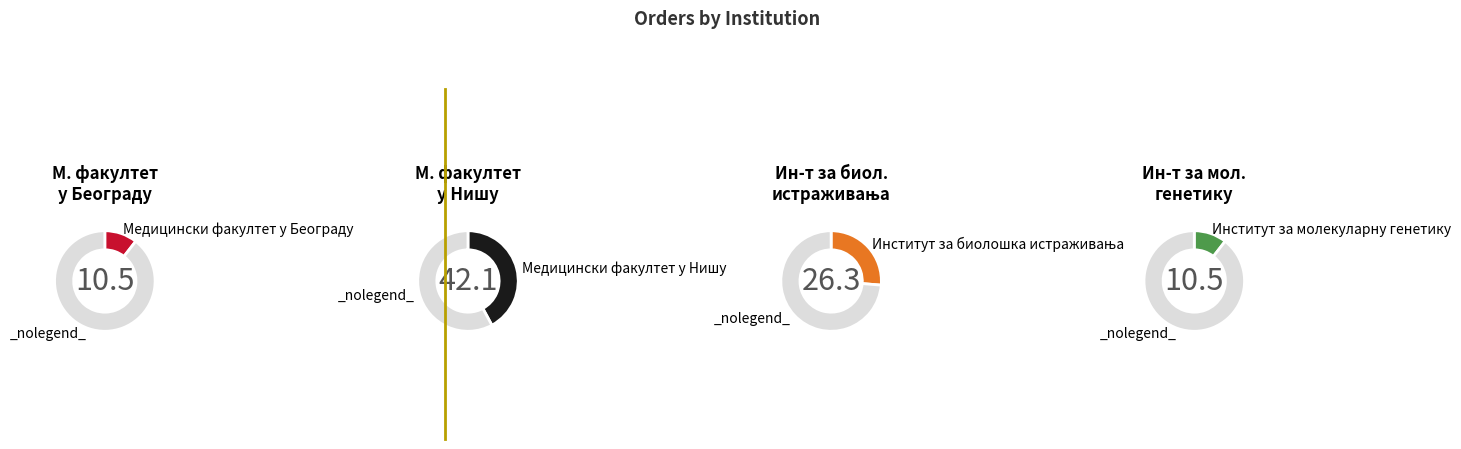

Does Медицински факултет у Београду account for over 50% of the chart?

No